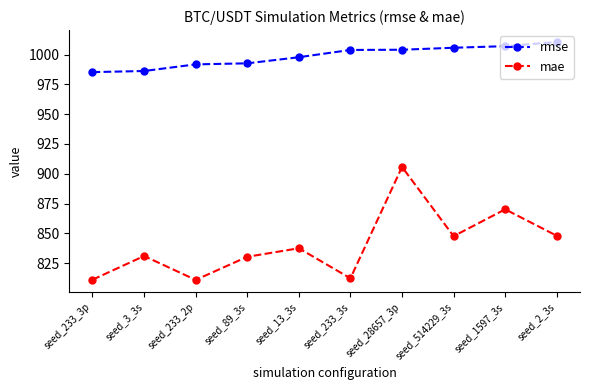

Does the chart have visible grid lines?

No